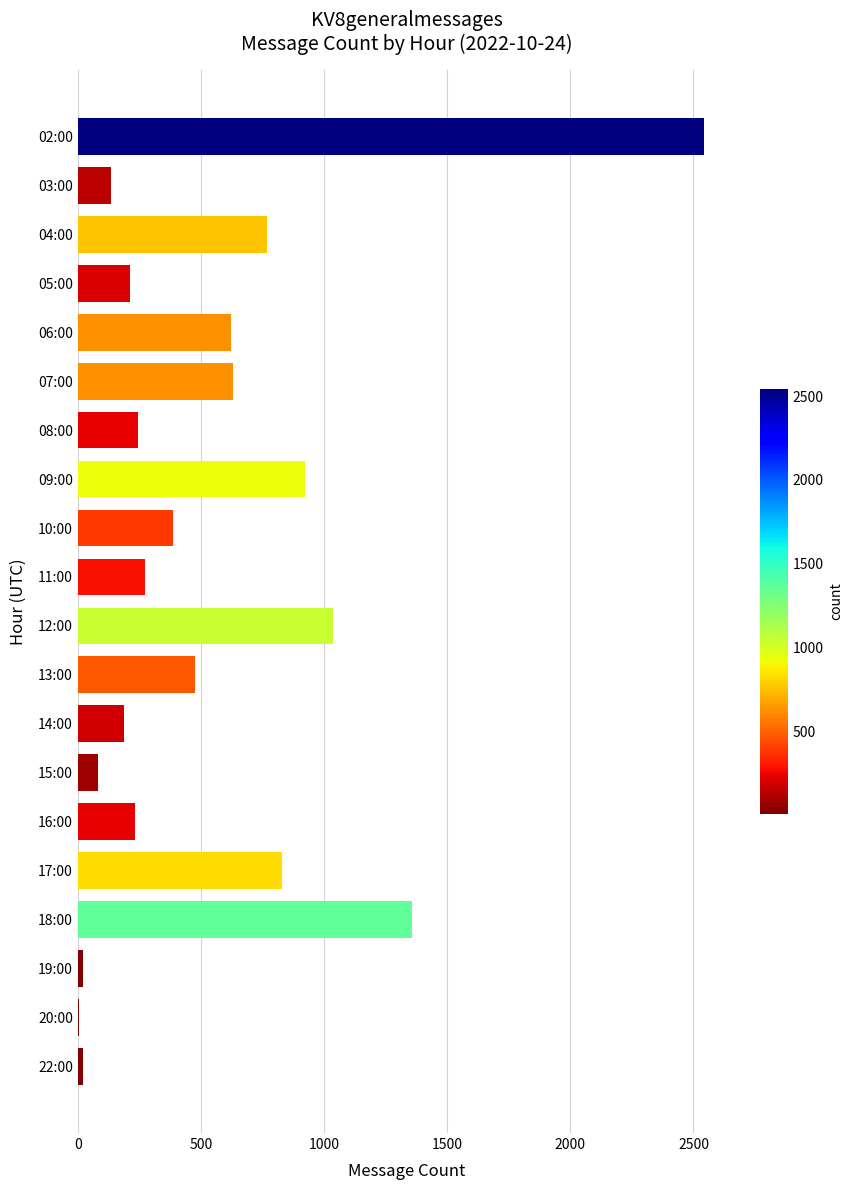

What is the change in value from 07:00 to 10:00?

-244